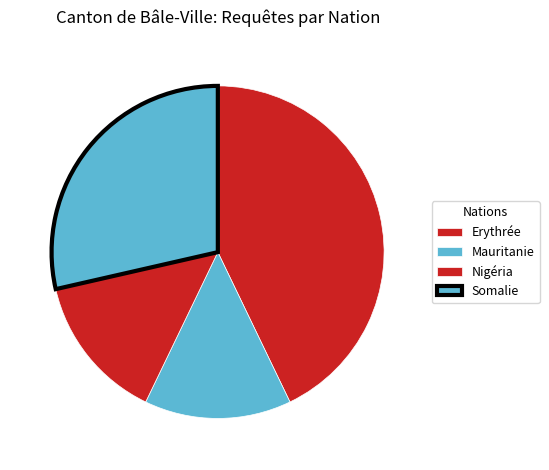

What percentage is the Erythrée slice, to the nearest percent?

43%